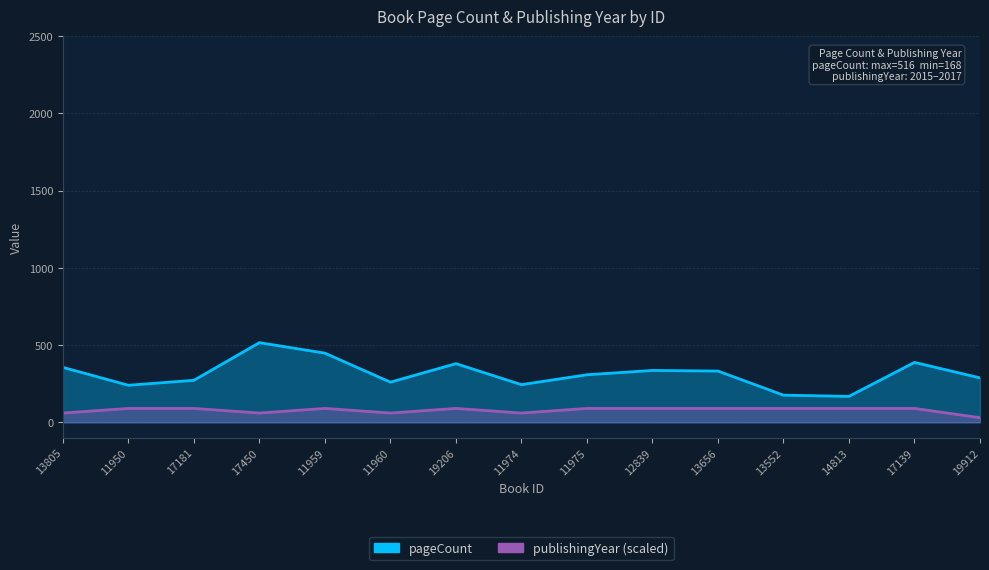

What is the label of the 3rd point from the left?

17181